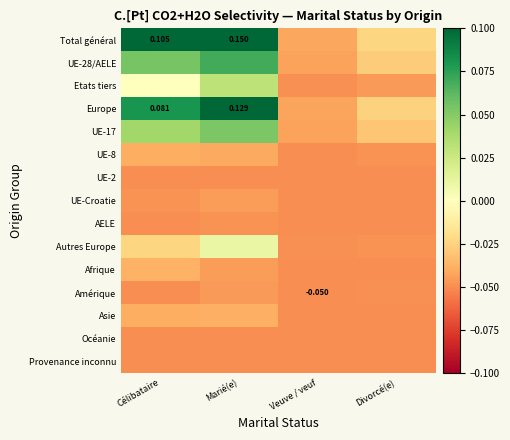

At how many categories does at least one series exceed 0?

2